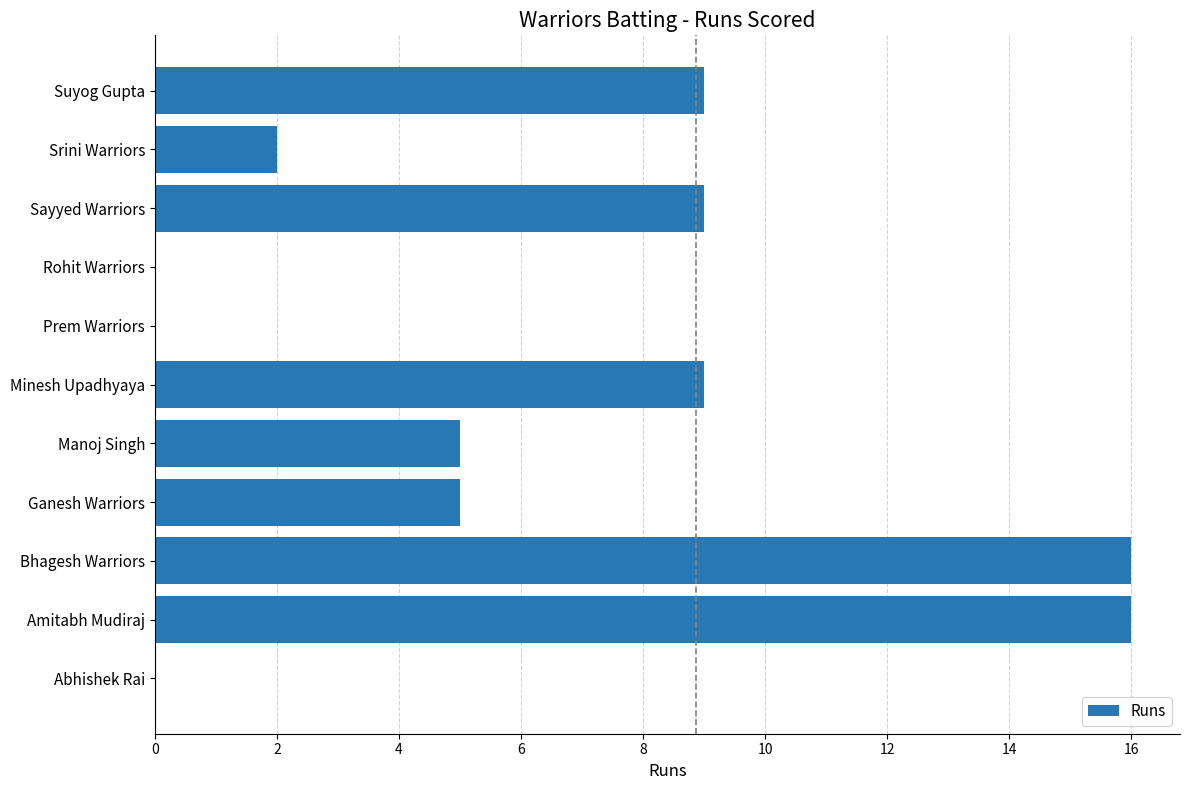

What is the change in value from Bhagesh Warriors to Sayyed Warriors?

-7